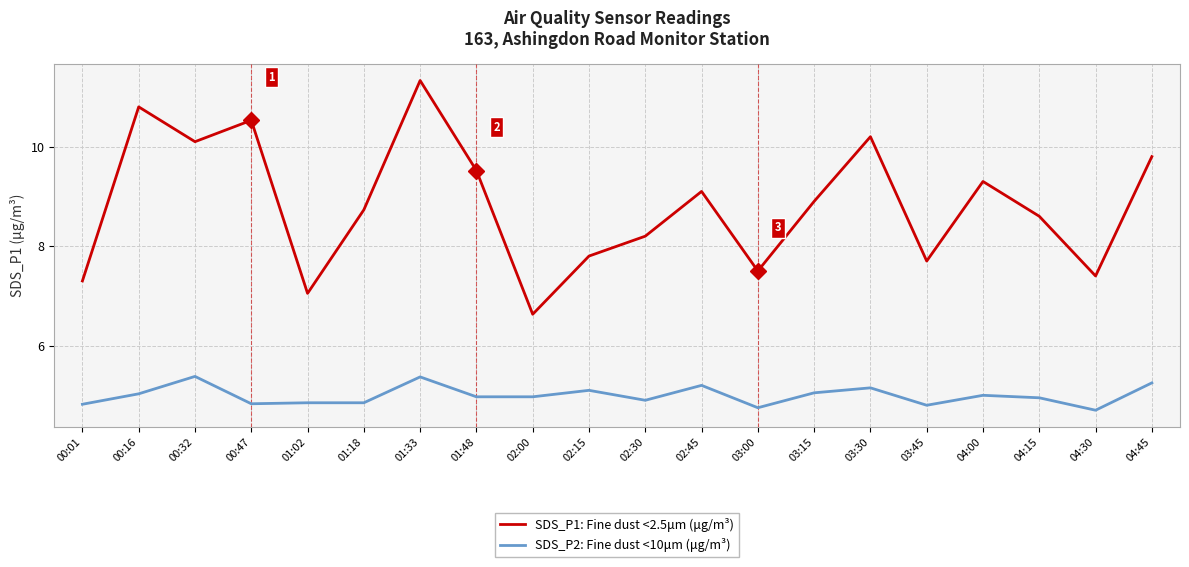

What are all the series names shown in the legend?

SDS_P1: Fine dust <2.5μm (μg/m³), SDS_P2: Fine dust <10μm (μg/m³)